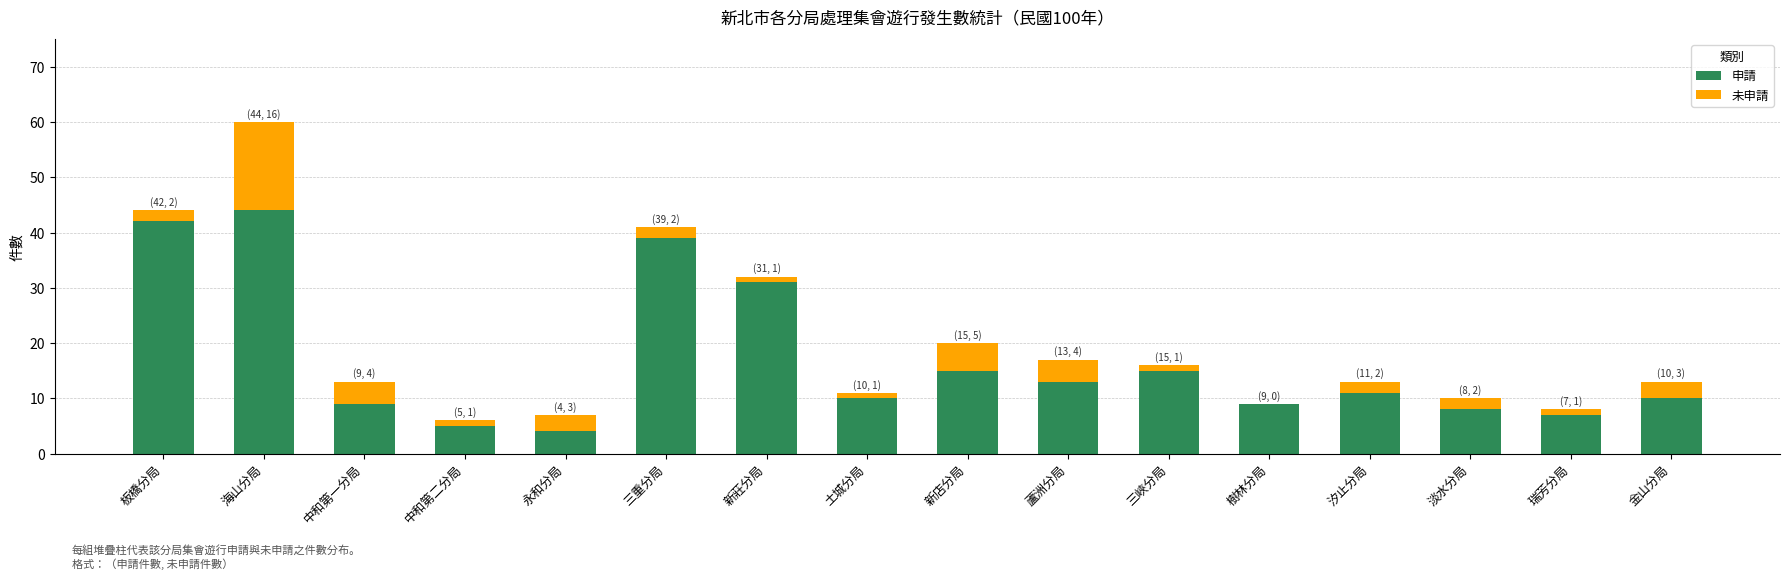

What is the sum of all 申請 values?

272